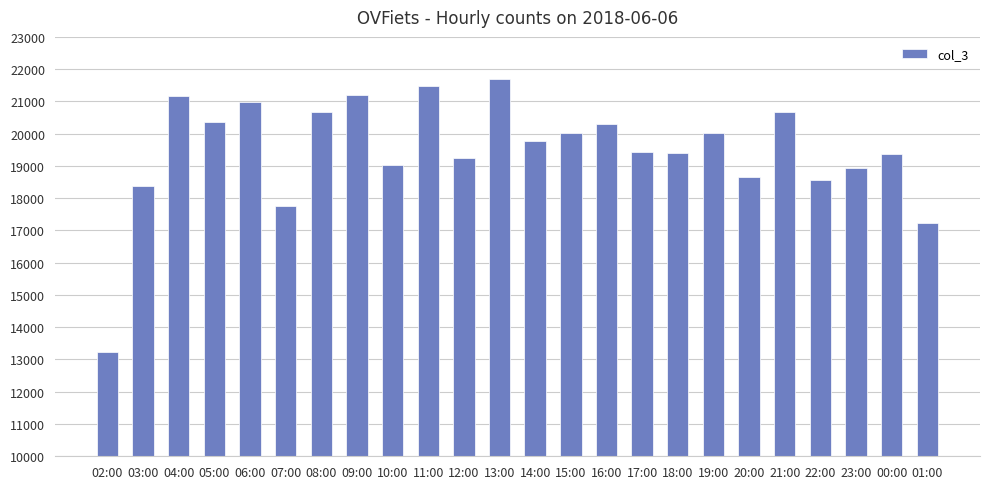

At which category does the chart reach its peak across all series?

13:00